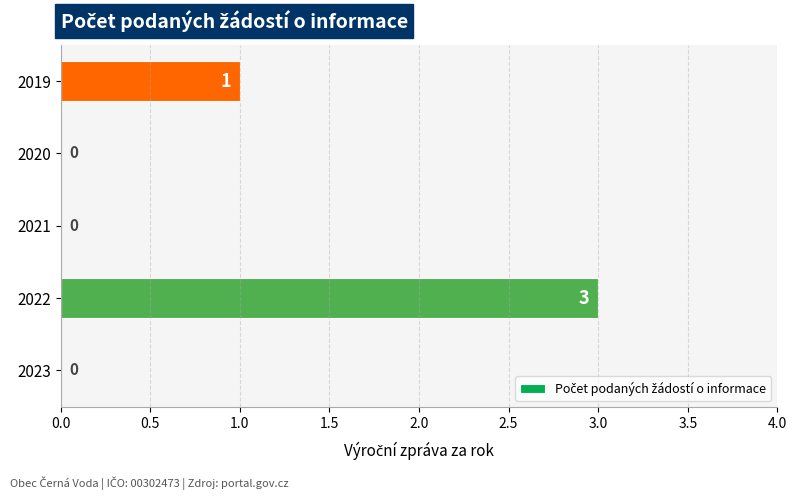

The chart shows a value of 1 at 2023. True or false?

False